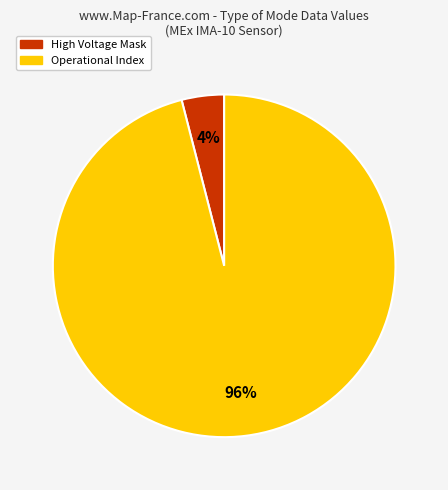

To the nearest percent, what is the difference between the largest and smallest slice percentages?

92%